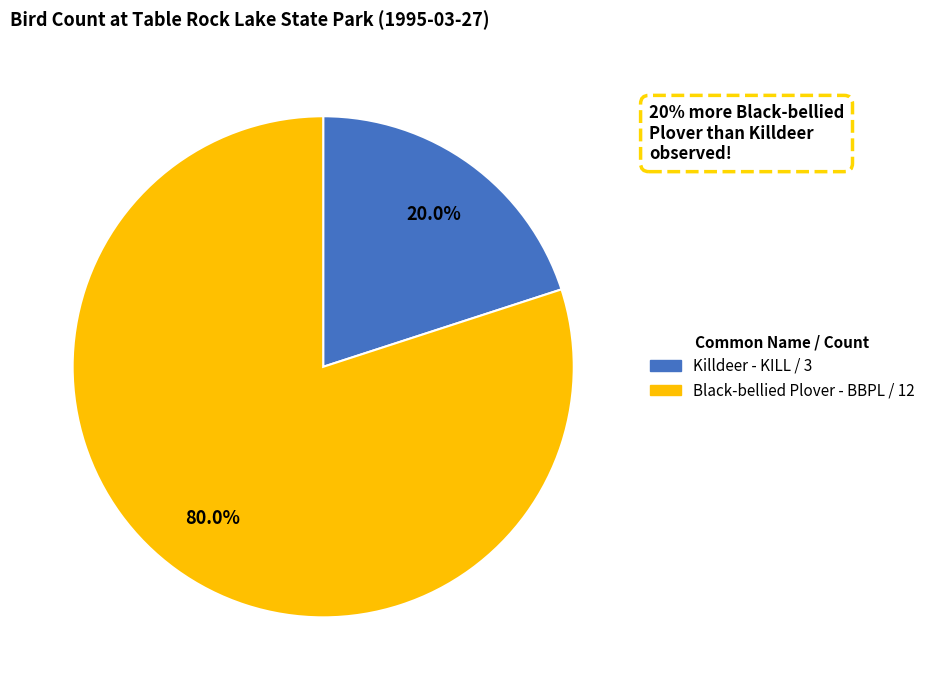

Is there any slice that represents more than half of the pie?

Yes